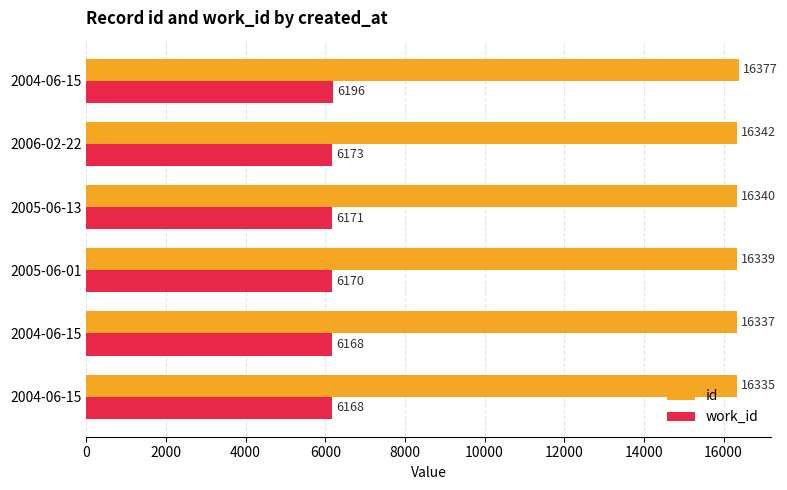

What are all the series names shown in the legend?

id, work_id